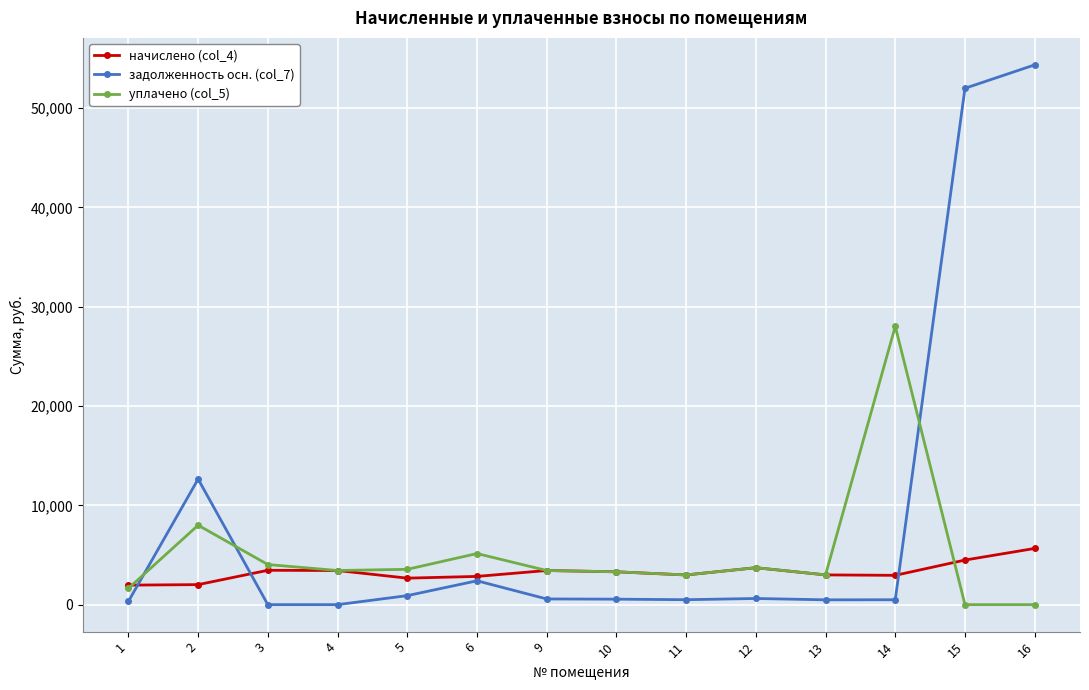

After their last crossing, which series has the higher values: начислено (col_4) or уплачено (col_5)?

начислено (col_4)